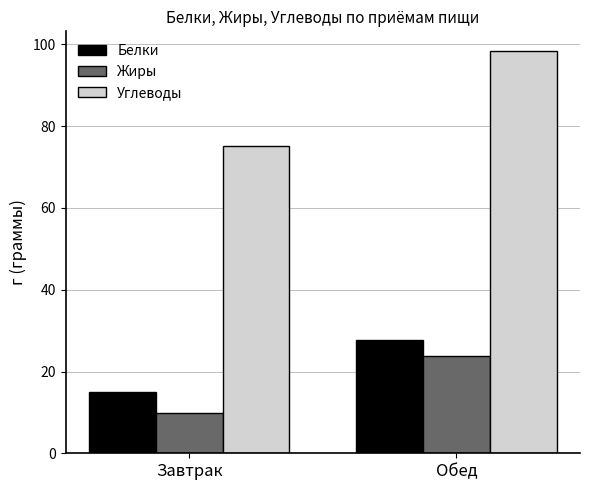

Rank the series by their maximum value, from highest to lowest.

Углеводы, Белки, Жиры